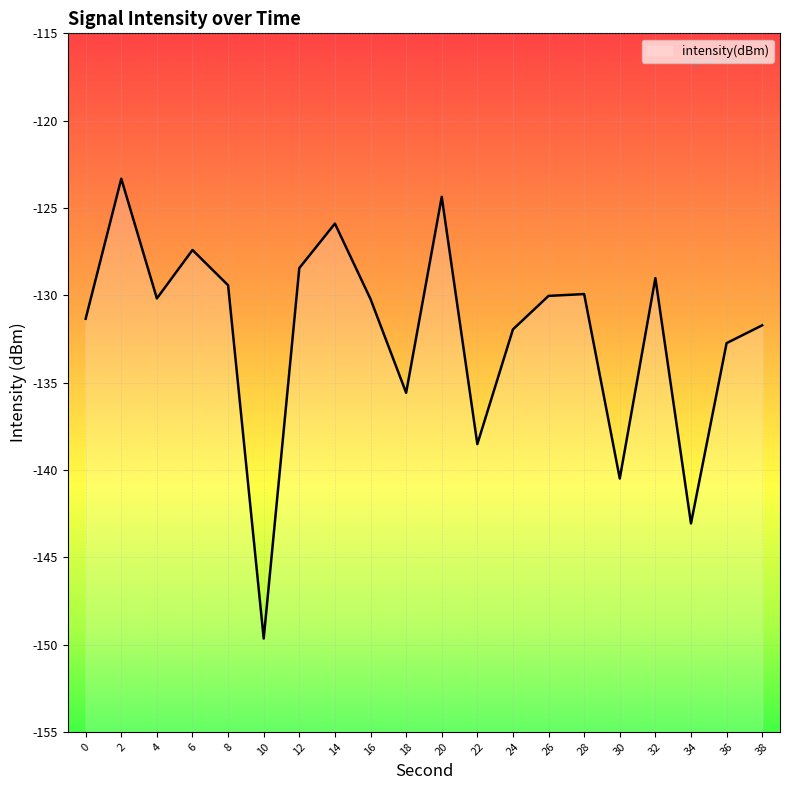

Is it true that the value at 36 is -132.7?

True